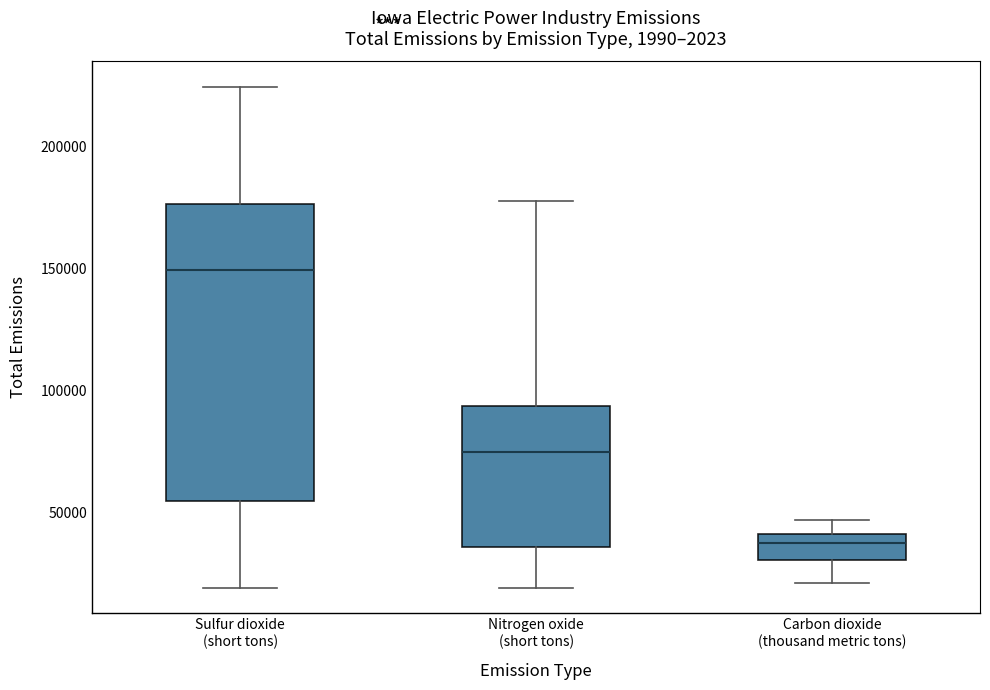

Which box has the lowest median line?

Carbon dioxide (thousand metric tons)